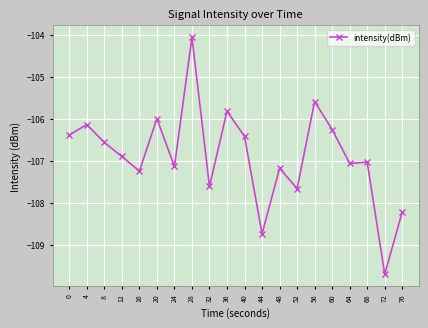

At which category does the chart reach its minimum across all series?

72